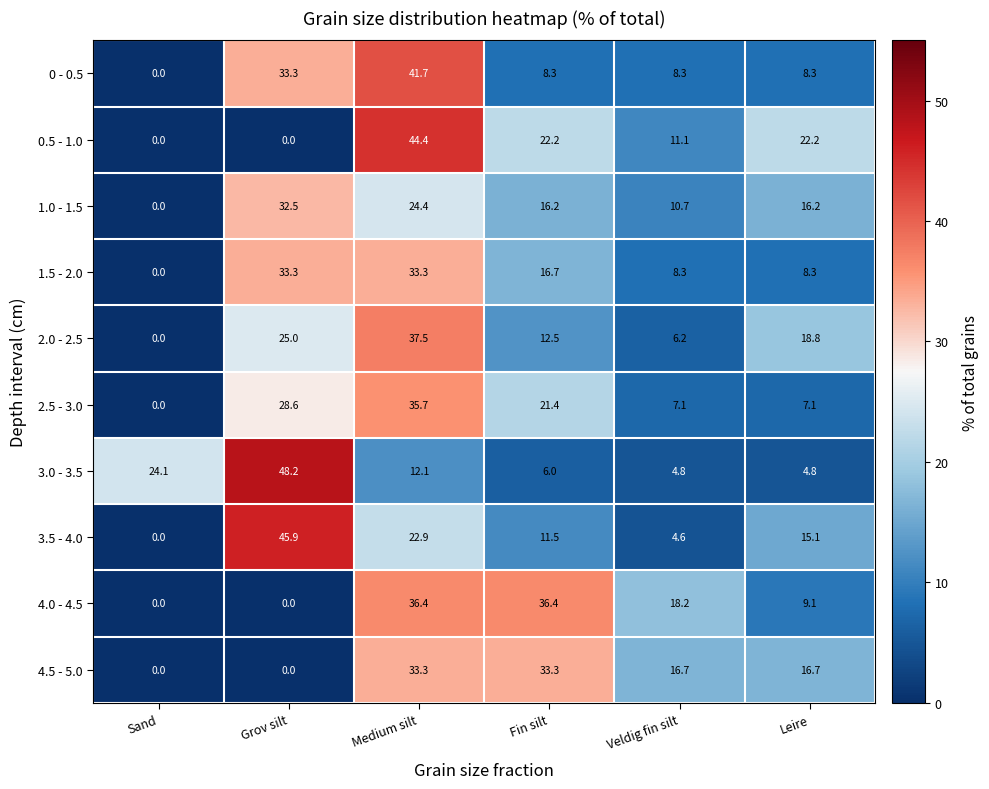

The value of 1.5 - 2.0 at Fin silt is 7.8. True or false?

False